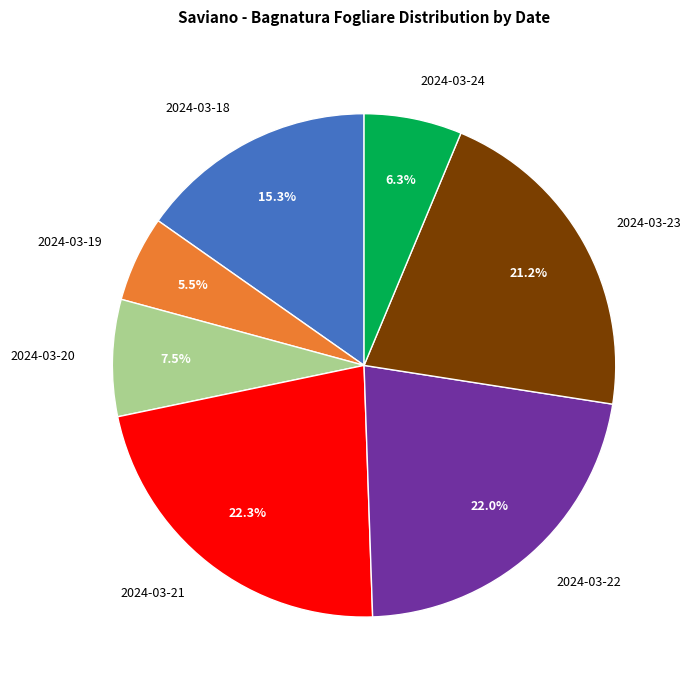

Does 2024-03-18 account for over 50% of the chart?

No